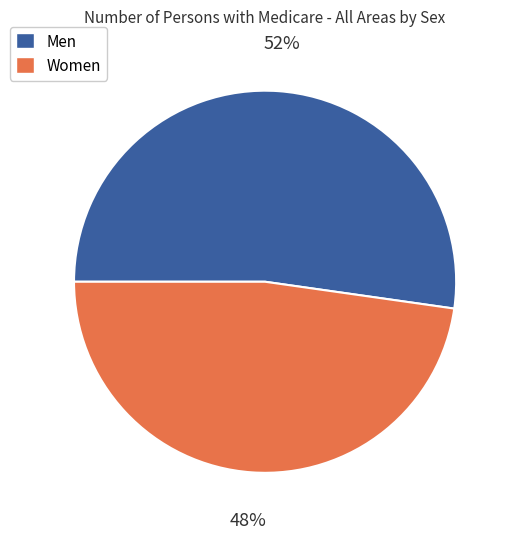

To the nearest percent, what portion does Women represent?

48%